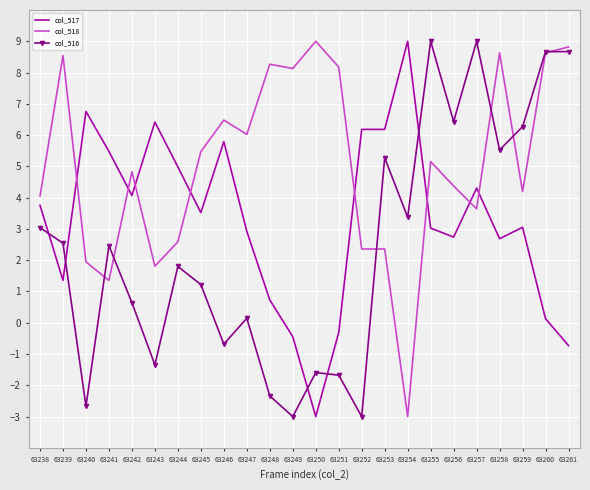

What is the maximum value shown in the chart?

9.0